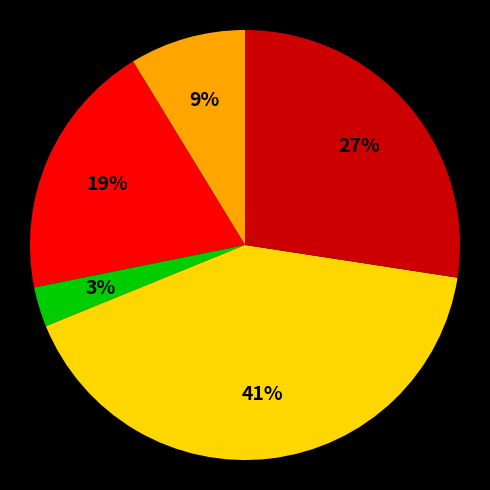

To the nearest percent, what is the difference between the largest and smallest slice percentages?

38%